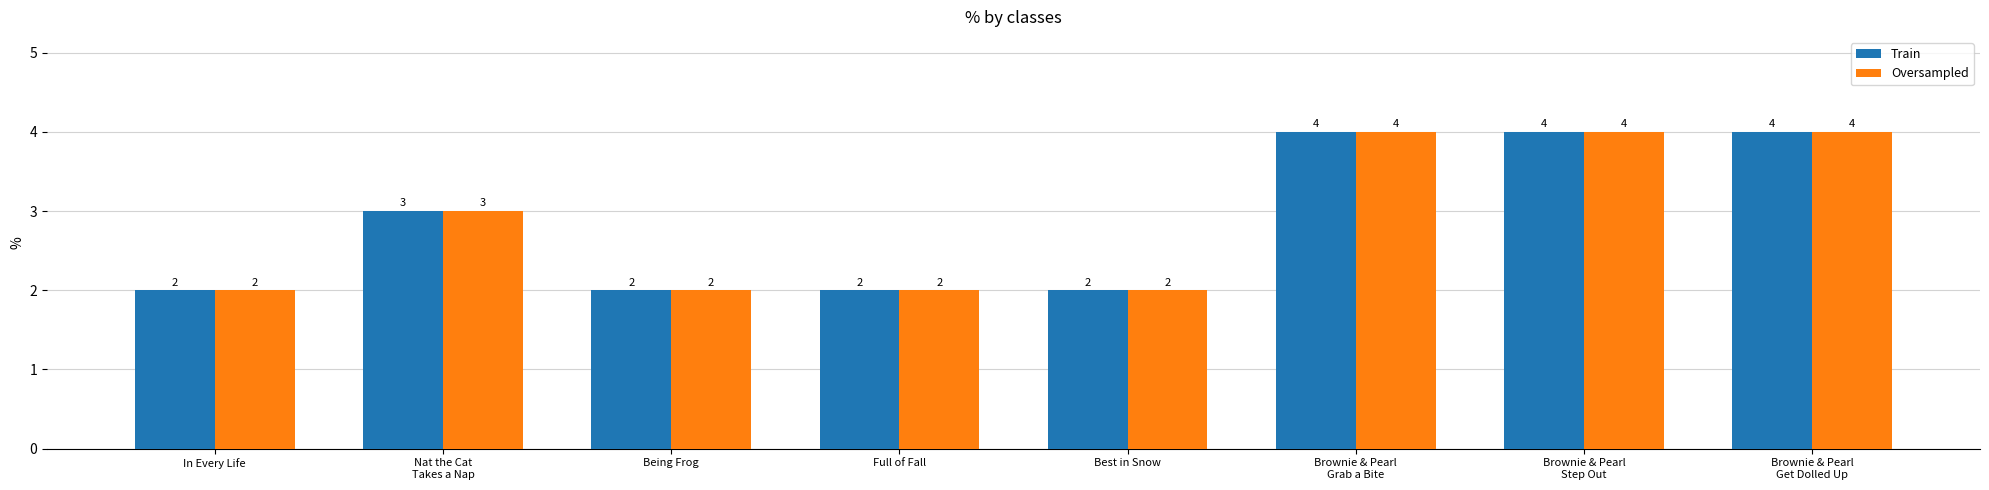

Reading right to left, transcribe all the data shown in this chart.

Train: Brownie & Pearl
Get Dolled Up=4	Brownie & Pearl
Step Out=4	Brownie & Pearl
Grab a Bite=4	Best in Snow=2	Full of Fall=2	Being Frog=2	Nat the Cat
Takes a Nap=3	In Every Life=2
Oversampled: Brownie & Pearl
Get Dolled Up=4	Brownie & Pearl
Step Out=4	Brownie & Pearl
Grab a Bite=4	Best in Snow=2	Full of Fall=2	Being Frog=2	Nat the Cat
Takes a Nap=3	In Every Life=2